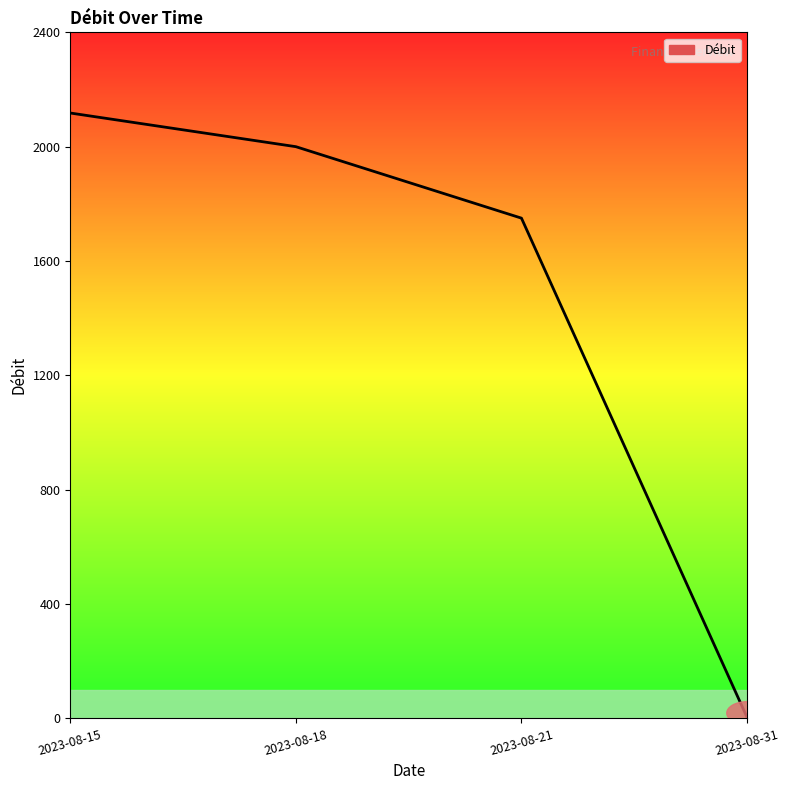

The value at 2023-08-31 is 3.5. True or false?

True